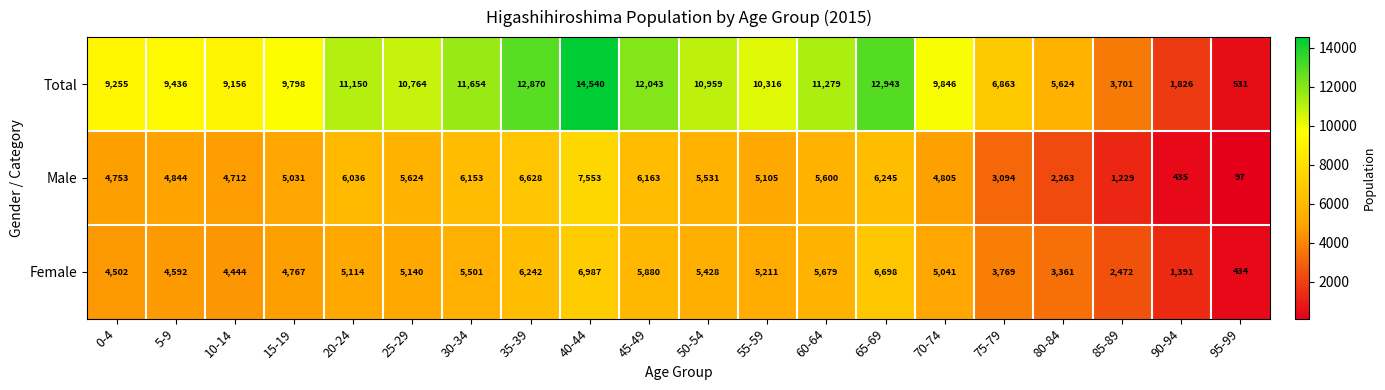

Where is Total nearest to the value 7535?

75-79